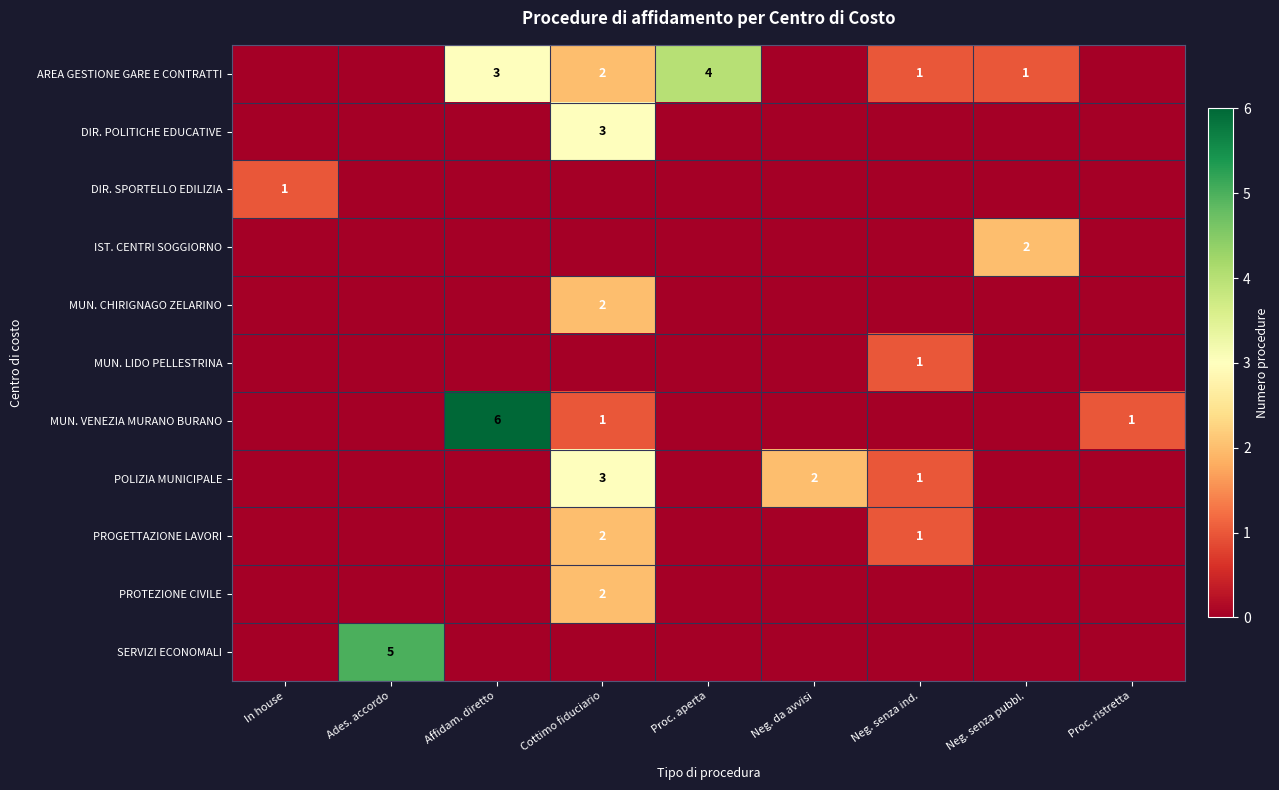

At which category is the sum across all series the highest?

Cottimo fiduciario